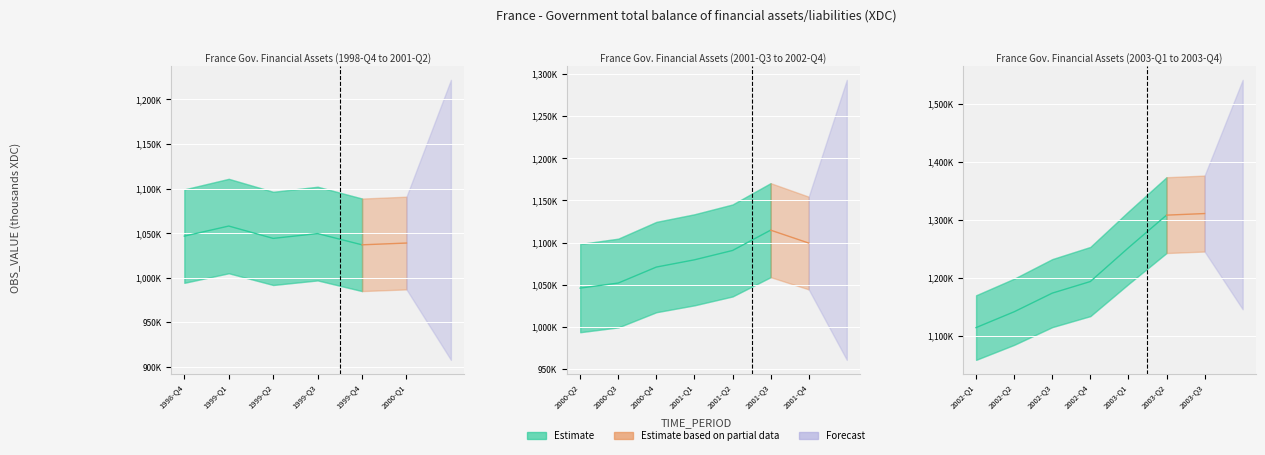

What is the label of the 17th point from the right?

1999-Q3